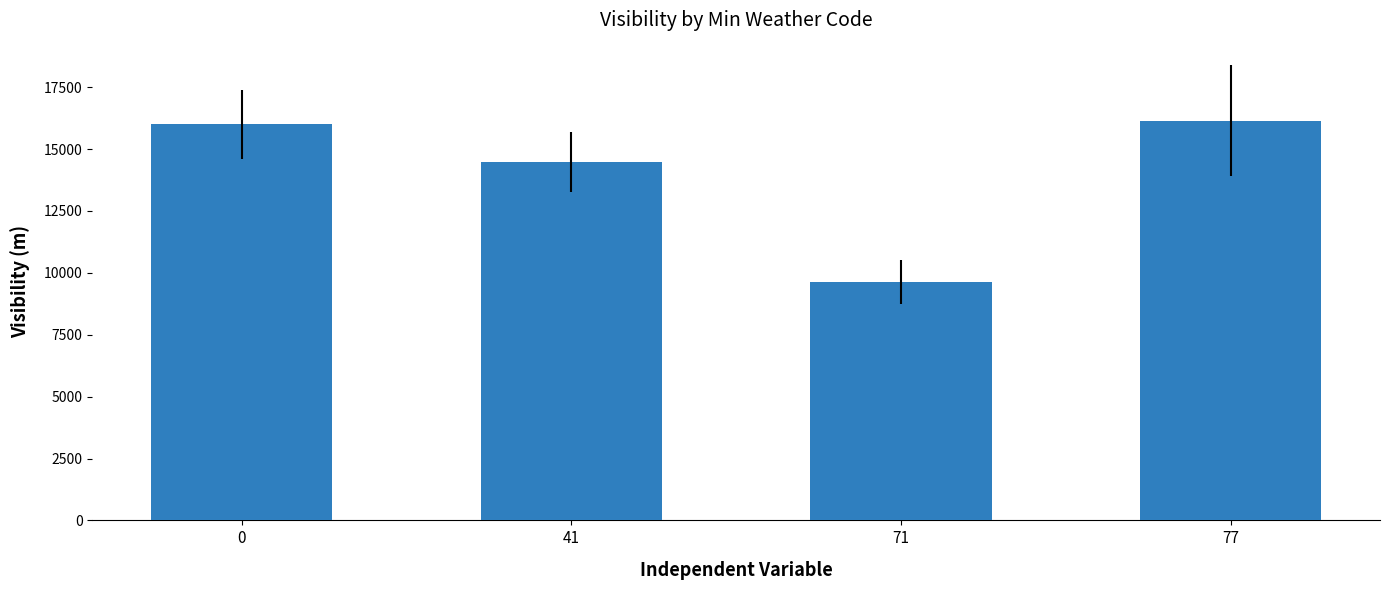

Reading left to right, what are all the values shown in this chart?

0=15998	41=14473	71=9625	77=16140